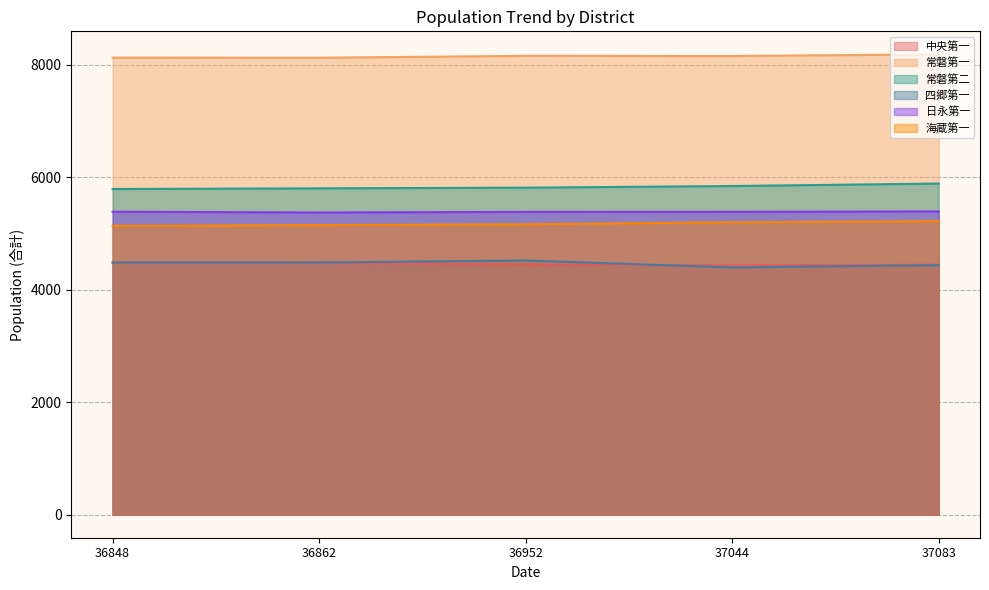

The value of 四郷第一 at 36952 is 4521. True or false?

True